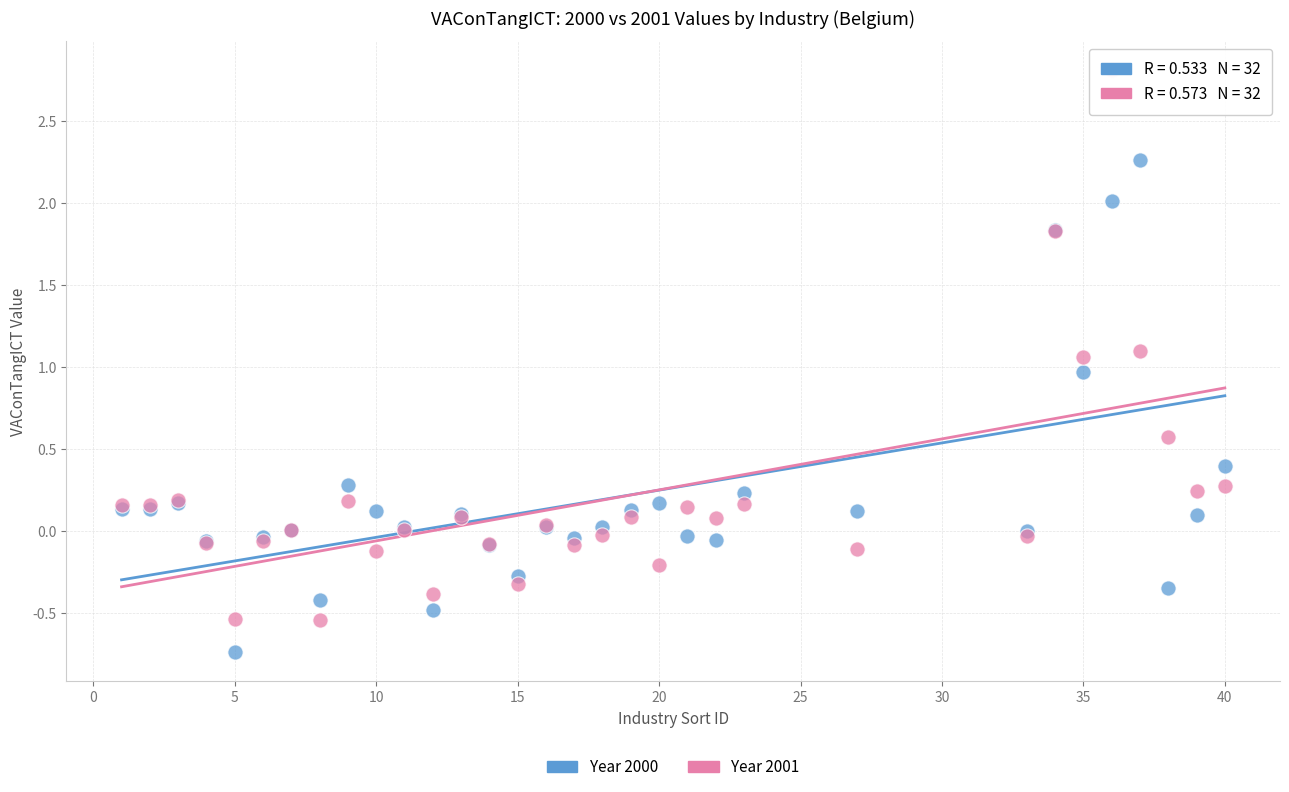

Which series has the largest Y range (max minus min)?

Year 2001